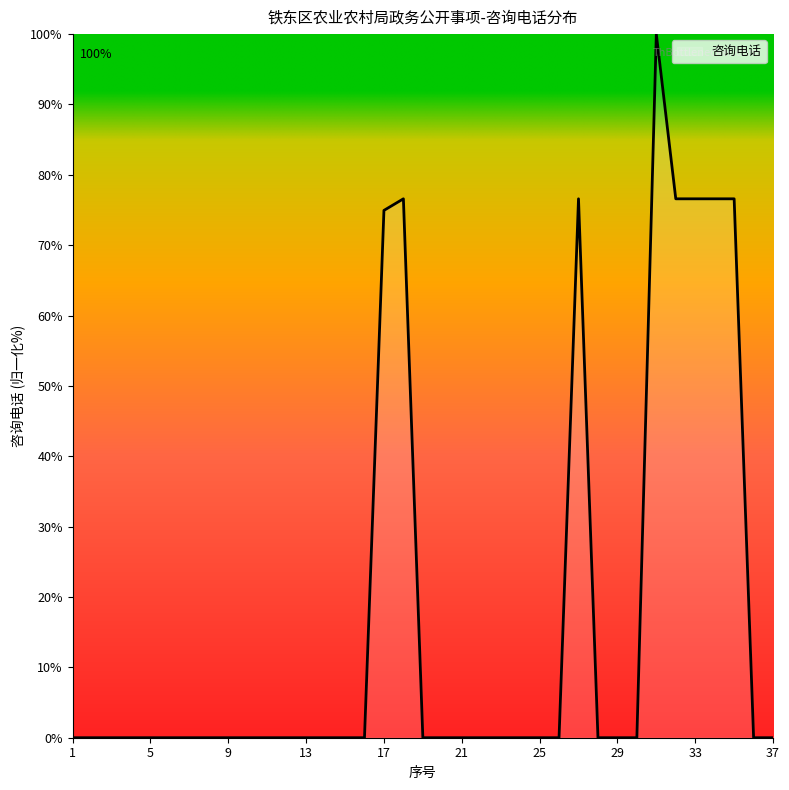

What is the difference between the maximum and minimum values?

100.0